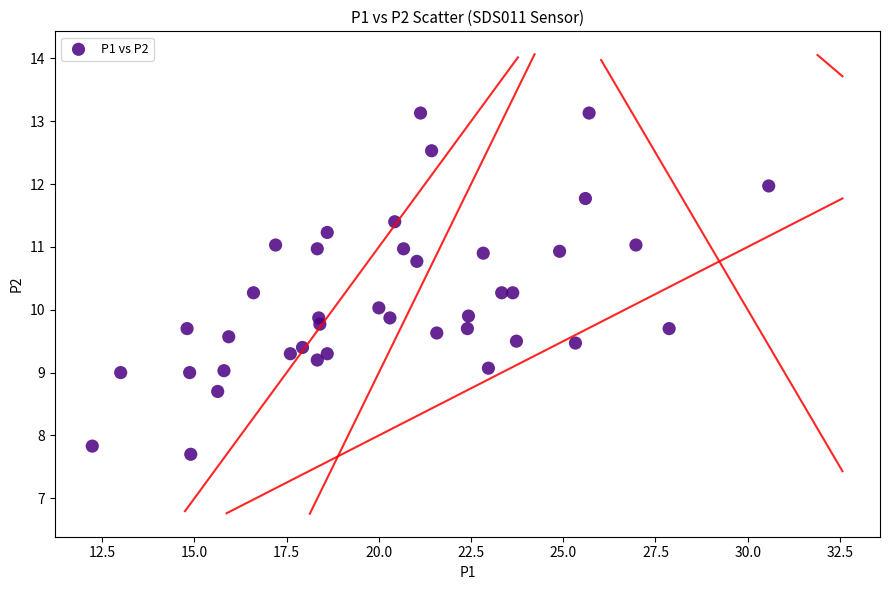

What is the range of X values (max minus min)?

18.3